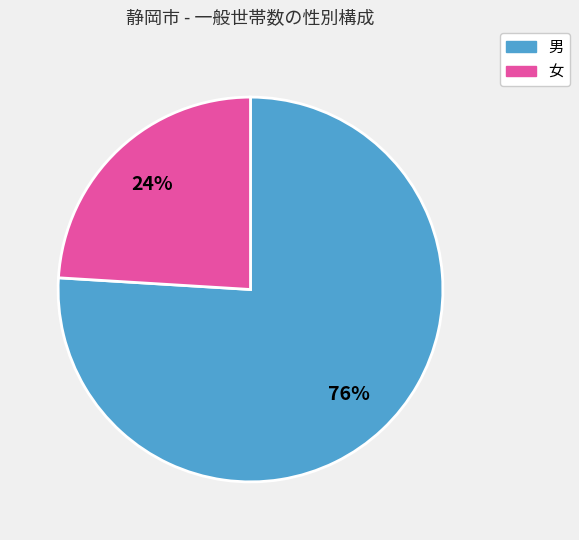

What is the largest slice in the pie chart?

男